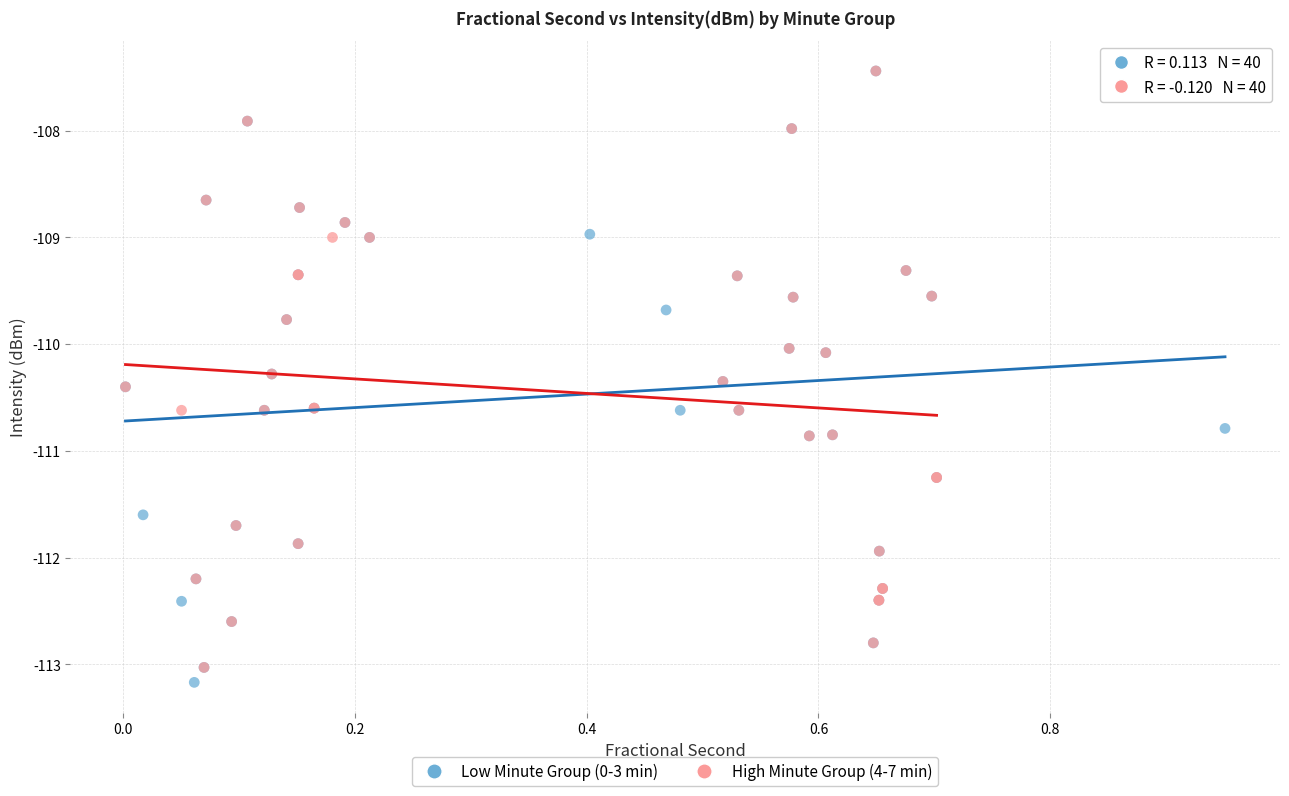

What are all the series names shown in the legend?

Low Minute Group (0-3 min), High Minute Group (4-7 min)